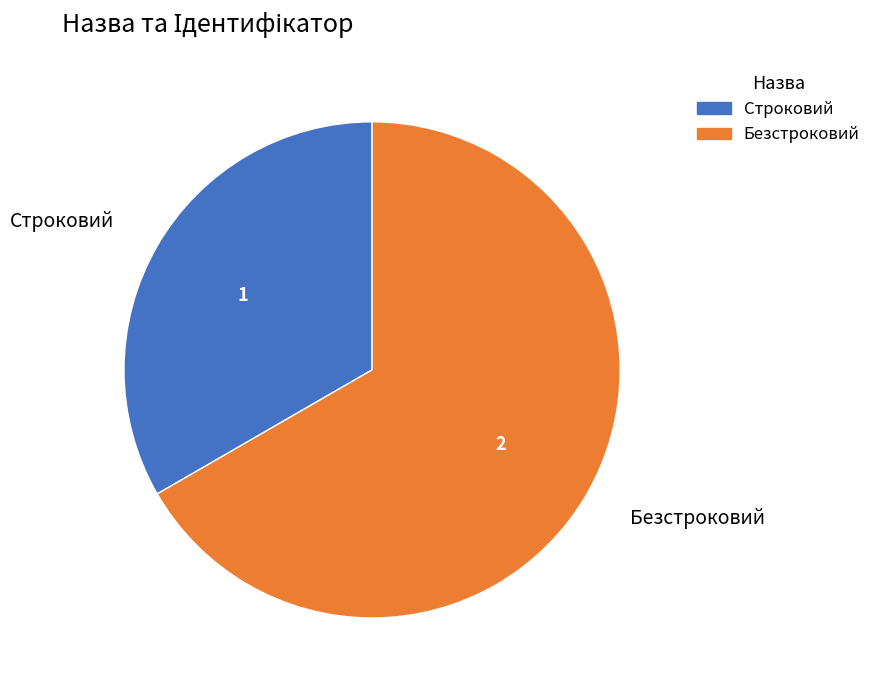

Combined, do Строковий and Безстроковий account for over 50%?

Yes